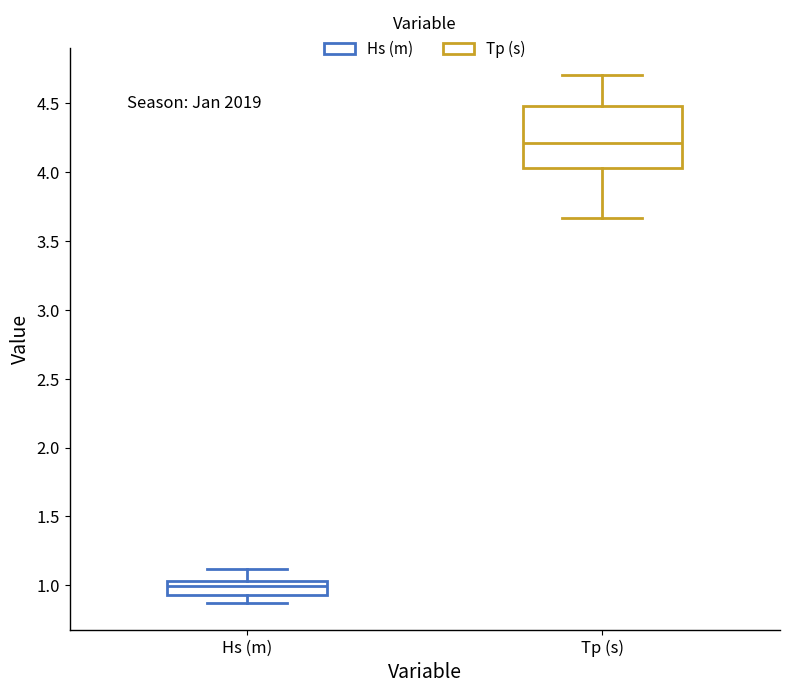

Which box is the tallest, from its lower edge to its upper edge?

Tp (s)